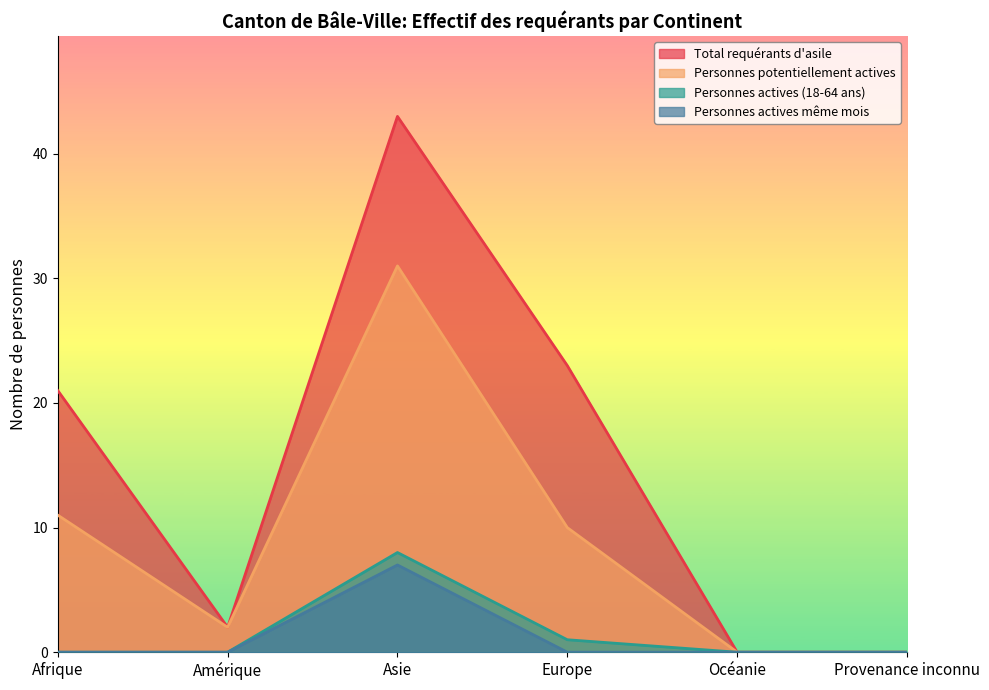

What is the highest value of the Personnes actives même mois series?

7